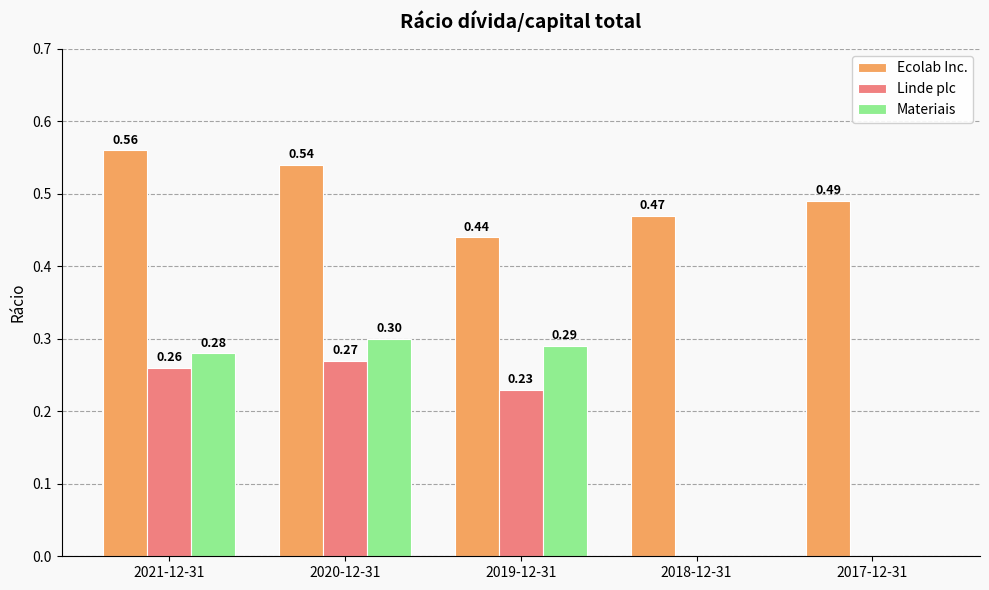

What is the sum of all Linde plc values?

0.8